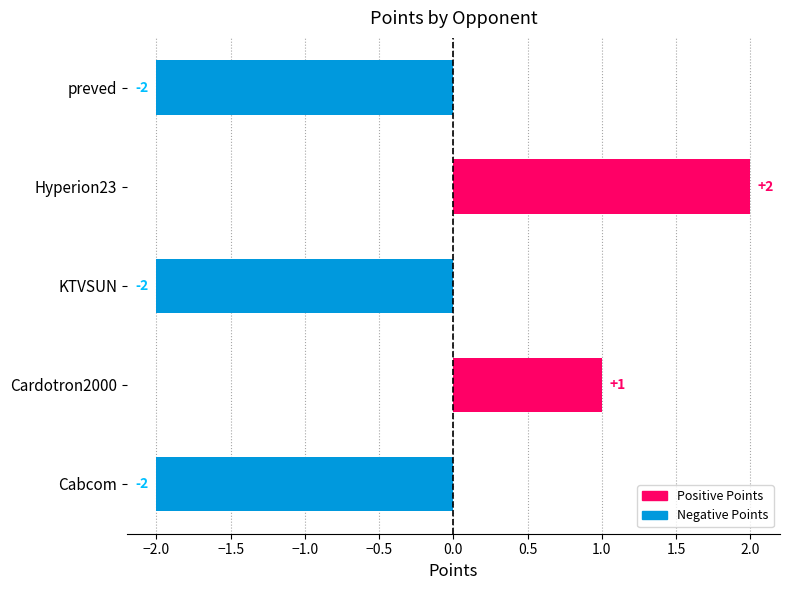

What is the change in value from KTVSUN to Hyperion23?

+4